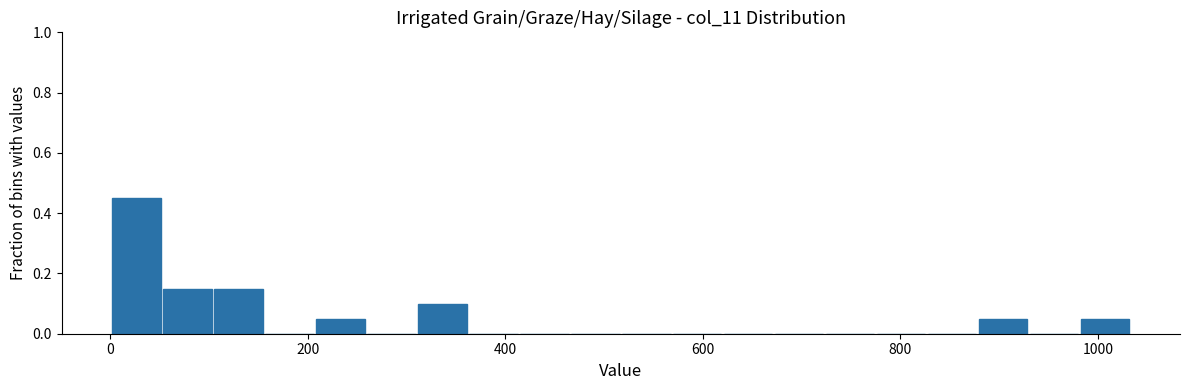

Read against the x-axis, roughly where is the centre of the tallest bar?

20